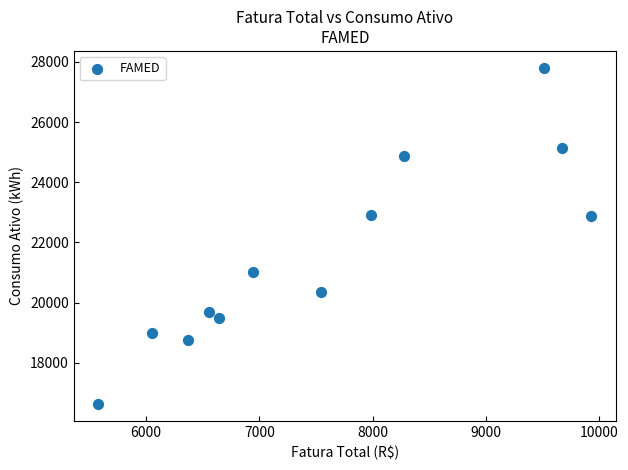

What is the average Y value?

21548